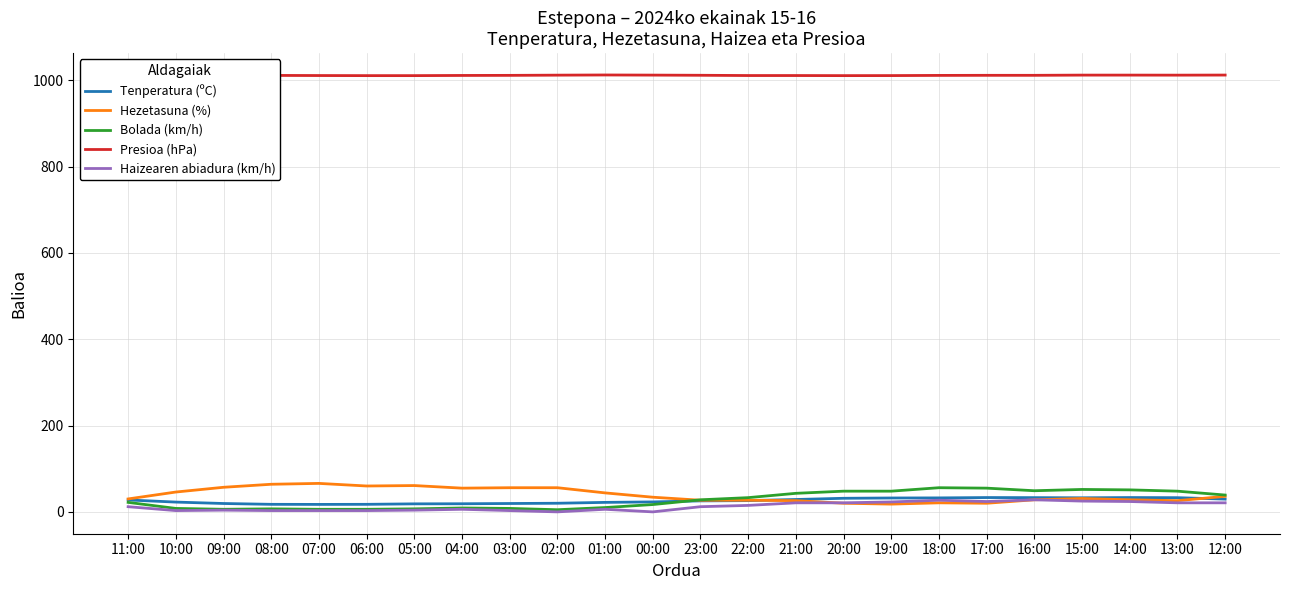

Which series has the largest total across all categories?

Presioa (hPa)